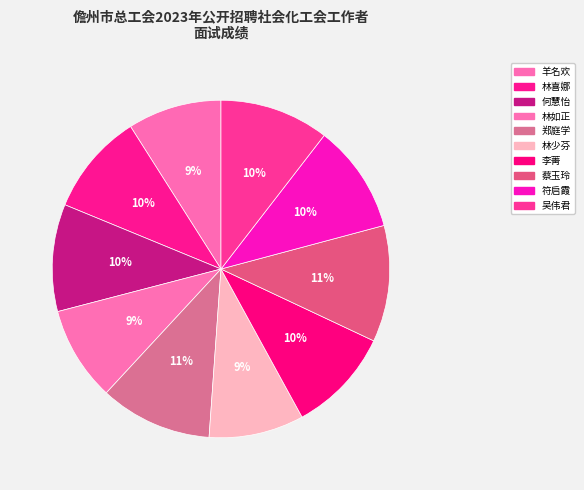

The 林喜娜 slice represents 1% of the pie. True or false?

False